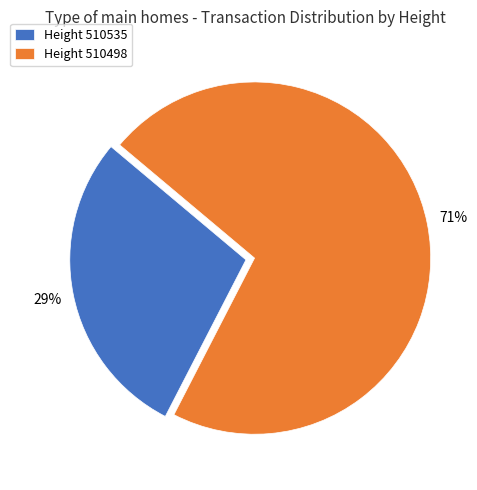

Between Height 510498 and Height 510535, which is larger?

Height 510498